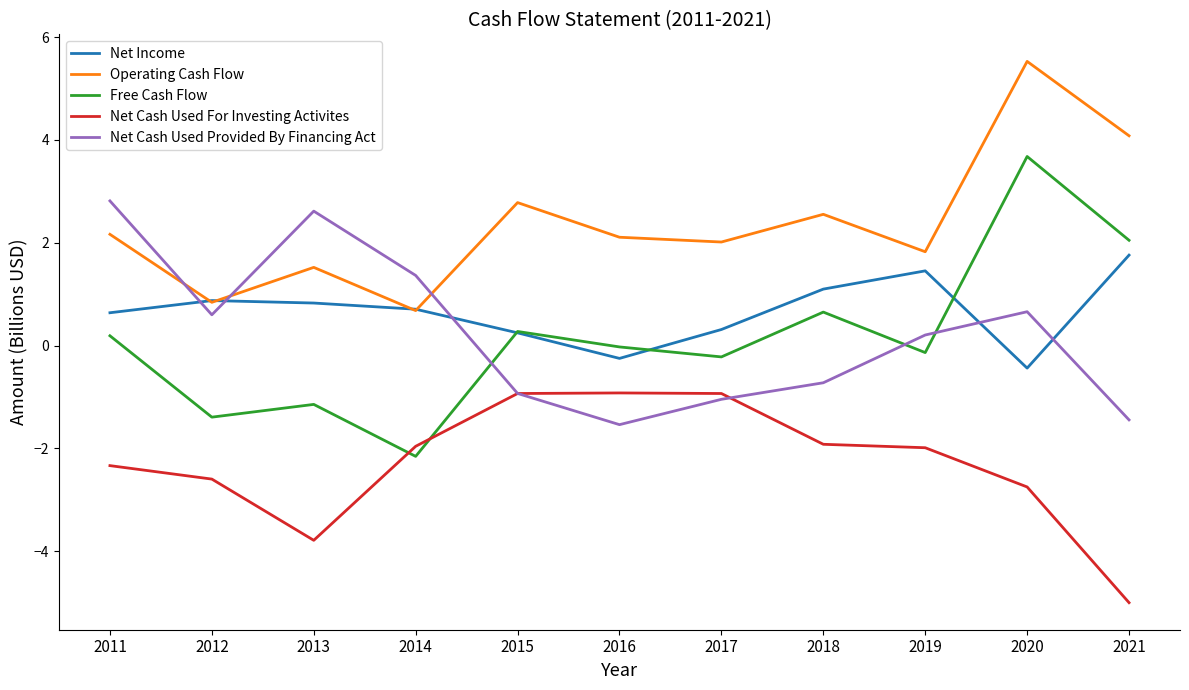

How many values in the Net Cash Used Provided By Financing Act series exceed 0?

6